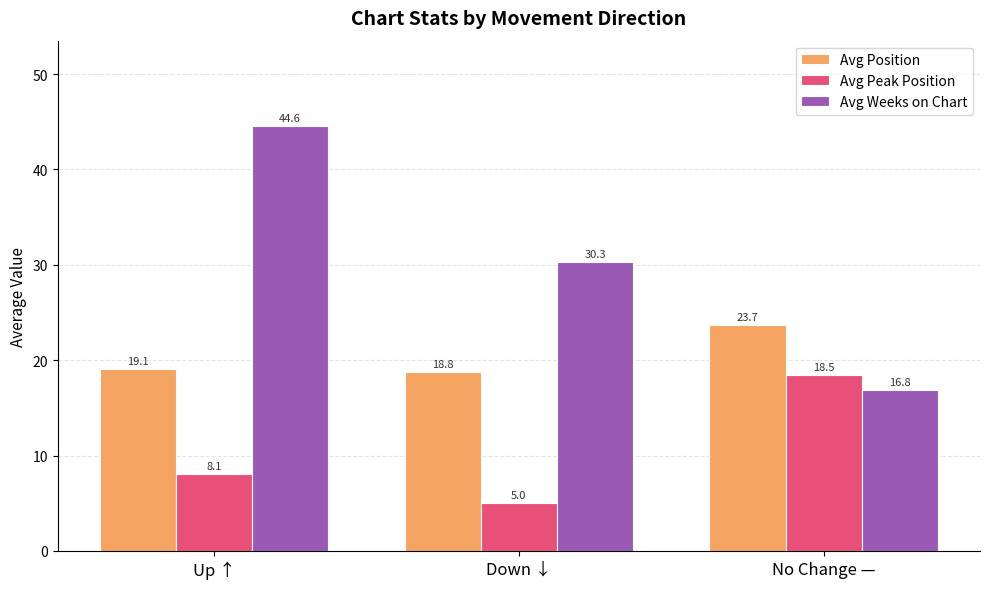

Reading left to right, list all the values displayed in this chart.

Avg Position: 19.1	18.8	23.7
Avg Peak Position: 8.1	5.0	18.5
Avg Weeks on Chart: 44.6	30.3	16.8